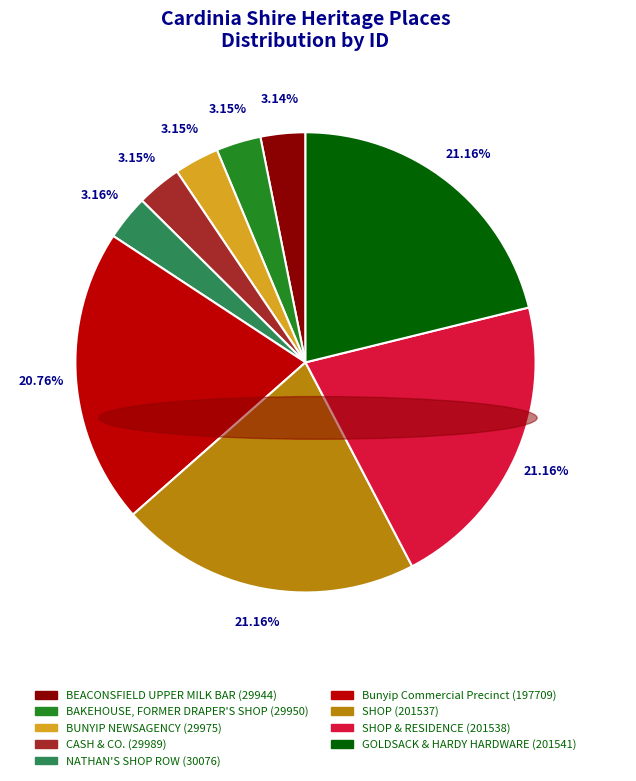

Is there any slice that represents more than half of the pie?

No